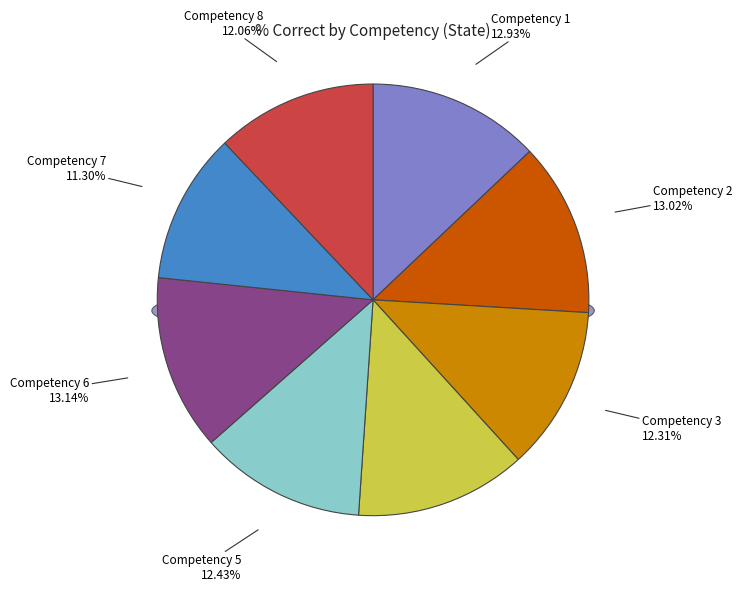

To the nearest percent, what percentage of the pie is Competency 6?

13%